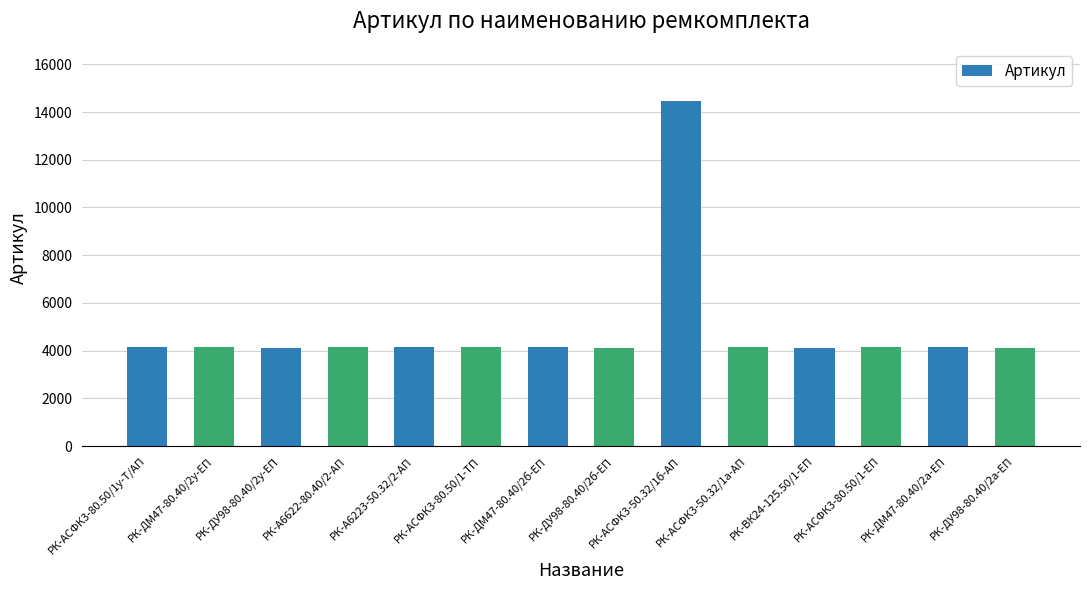

What is the value of the 2nd bar from the left?

4136